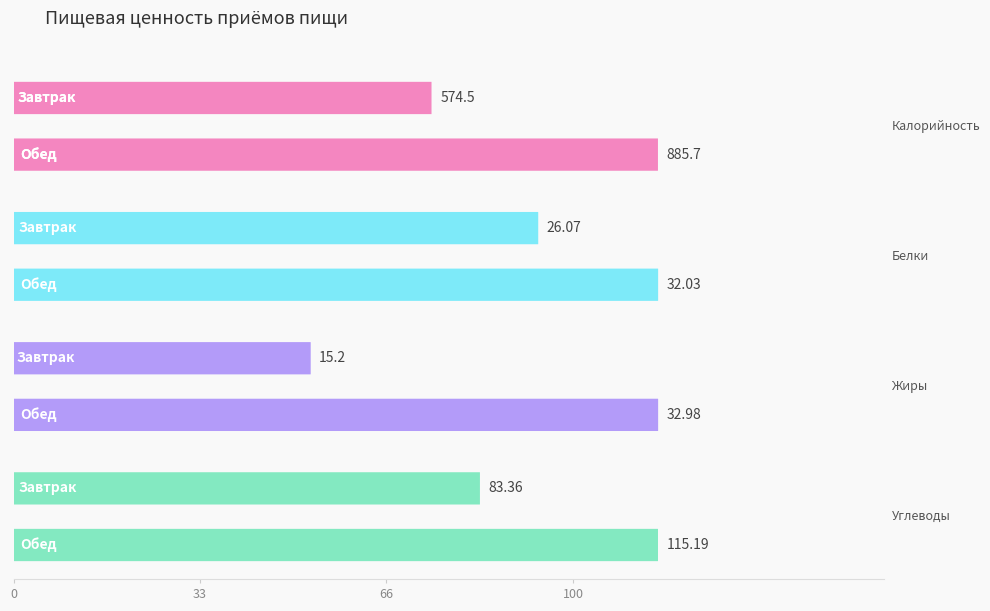

What is the maximum value for Жиры?

33.0